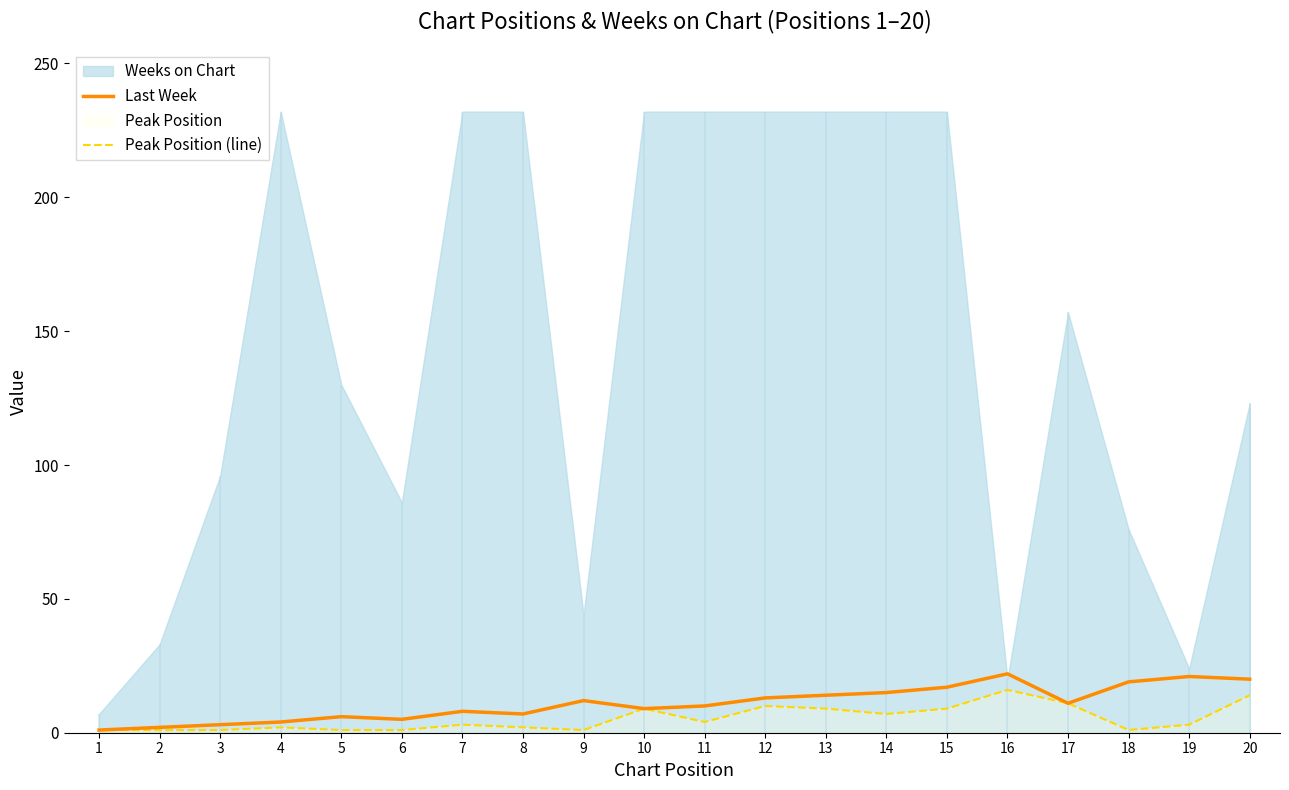

Rank the categories by Peak Position (line) value from lowest to highest.

1, 2, 3, 5, 6, 9, 18, 4, 8, 7, 19, 11, 14, 10, 13, 15, 12, 17, 20, 16